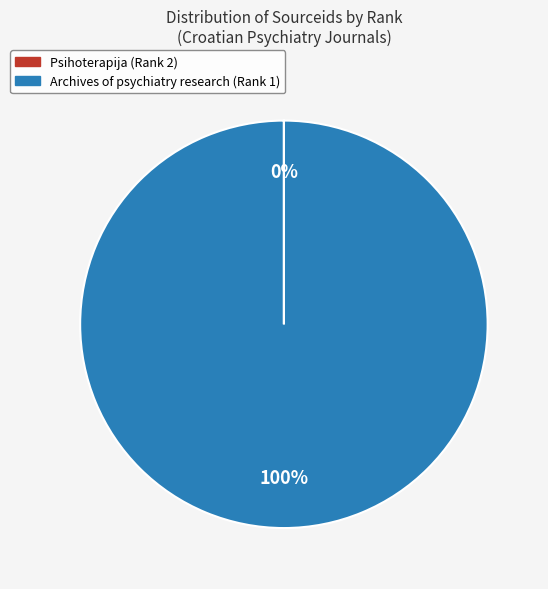

True or false: Archives of psychiatry research (Rank 1) accounts for 100% of the total.

True